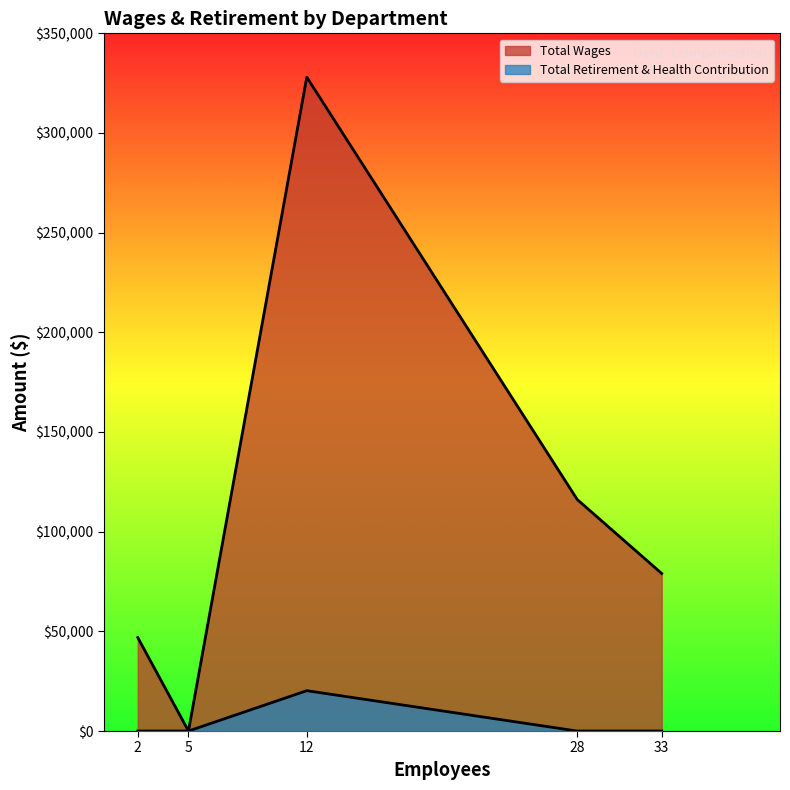

How many lines are shown in the chart?

2